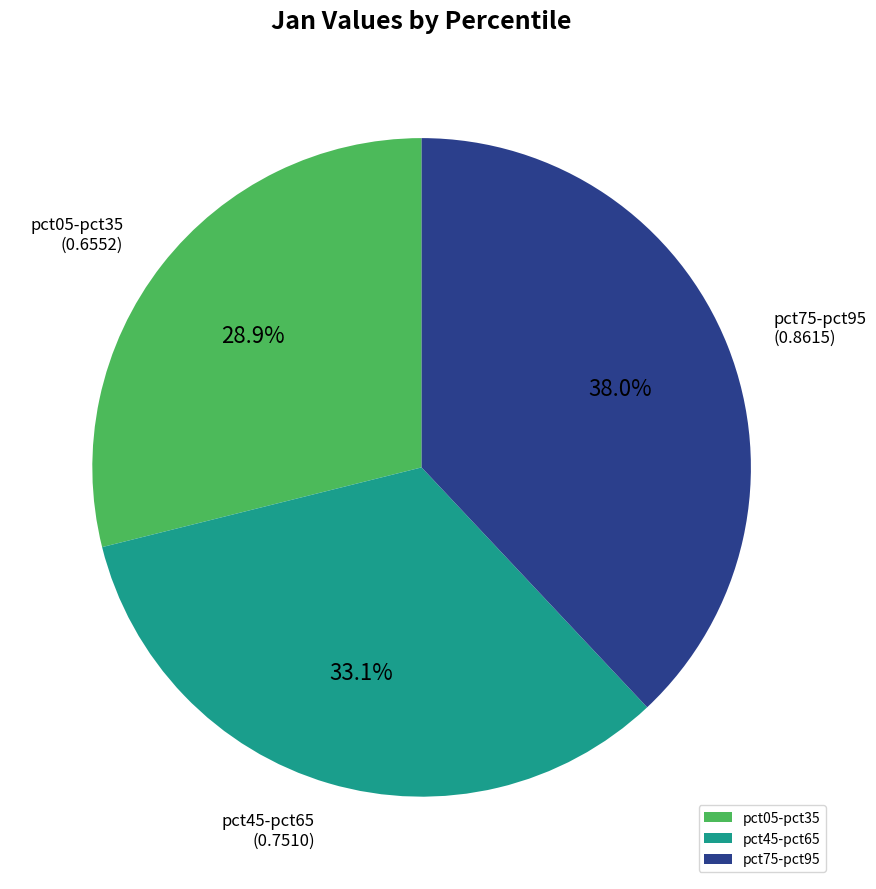

Rank the categories by value from highest to lowest.

pct75-pct95, pct45-pct65, pct05-pct35